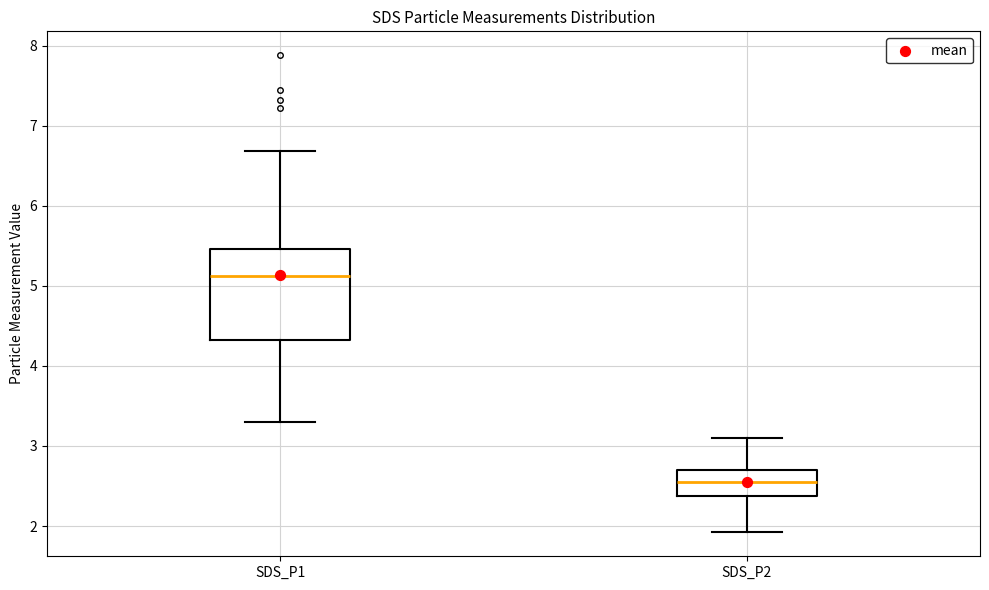

Reading left to right, transcribe this box plot: for each box, give where its median line is, the range the box spans, and where its two whiskers end, as read against the y-axis. The values are not printed on the chart, so give them approximately, as read against the axis.

SDS_P1: median 5.1, box 4.3 to 5.5, whiskers 3.3 to 6.7
SDS_P2: median 2.6, box 2.4 to 2.7, whiskers 1.9 to 3.1